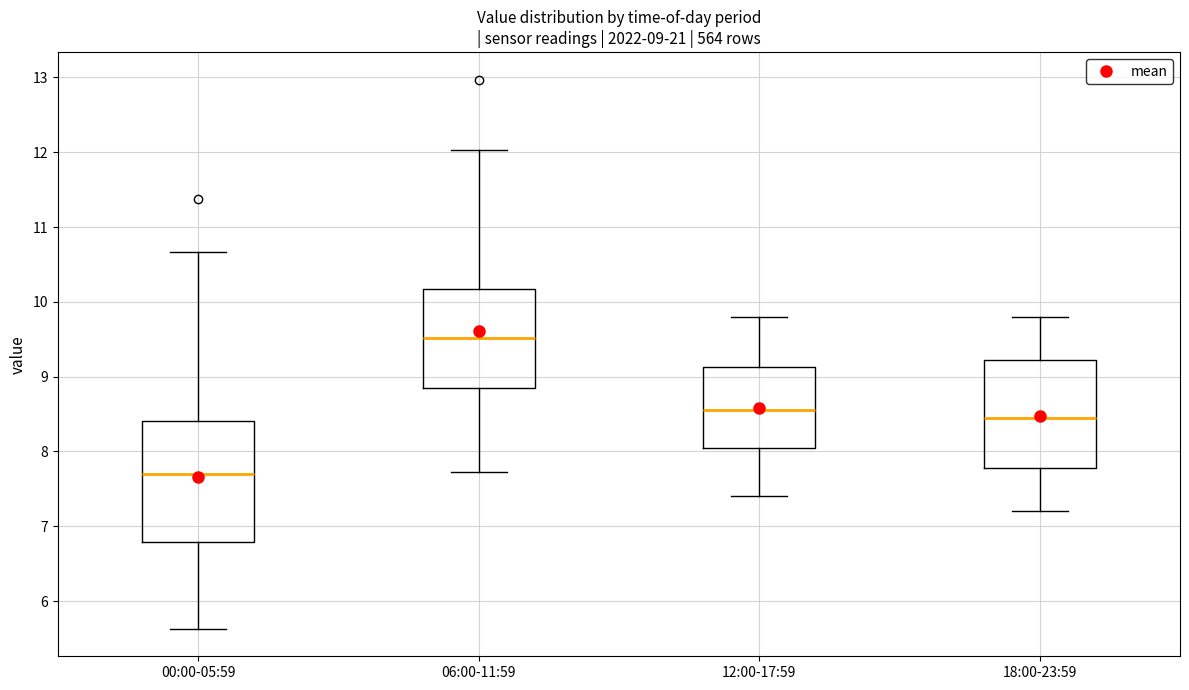

Which box's median line is the highest?

06:00-11:59